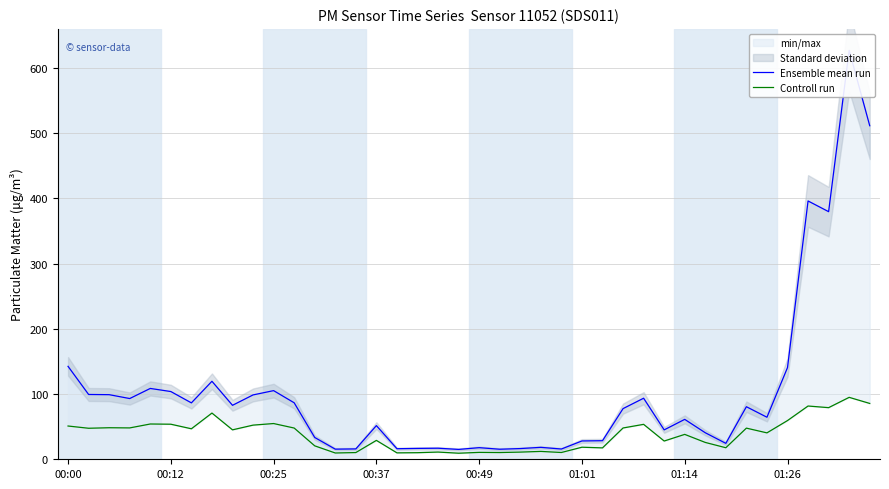

What is the difference between the second highest and minimum values in the Controll run series?

76.3